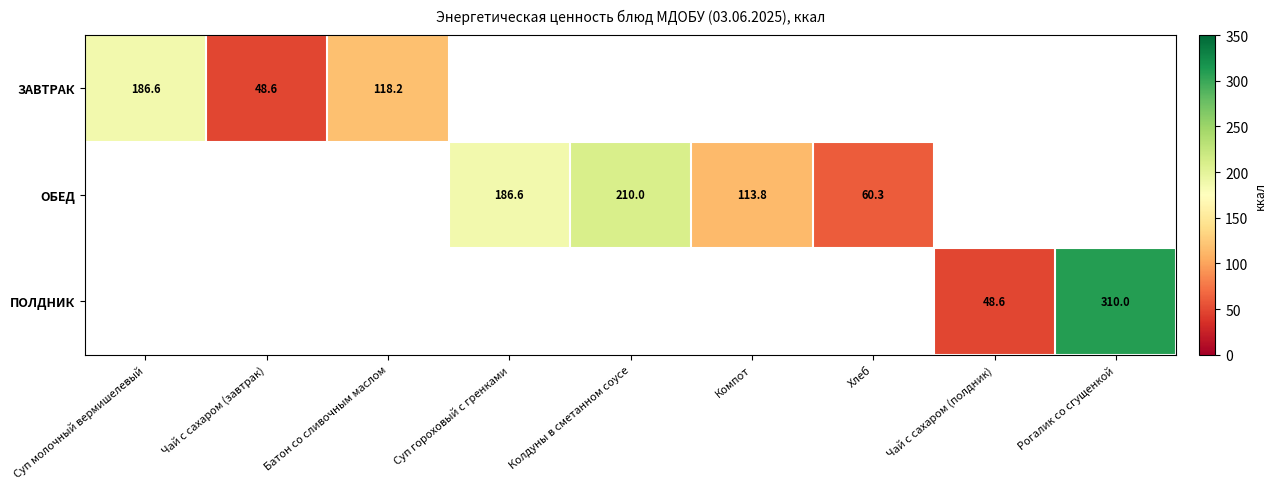

Is it true that ЗАВТРАК equals 306.6 at Суп молочный вермишелевый?

False